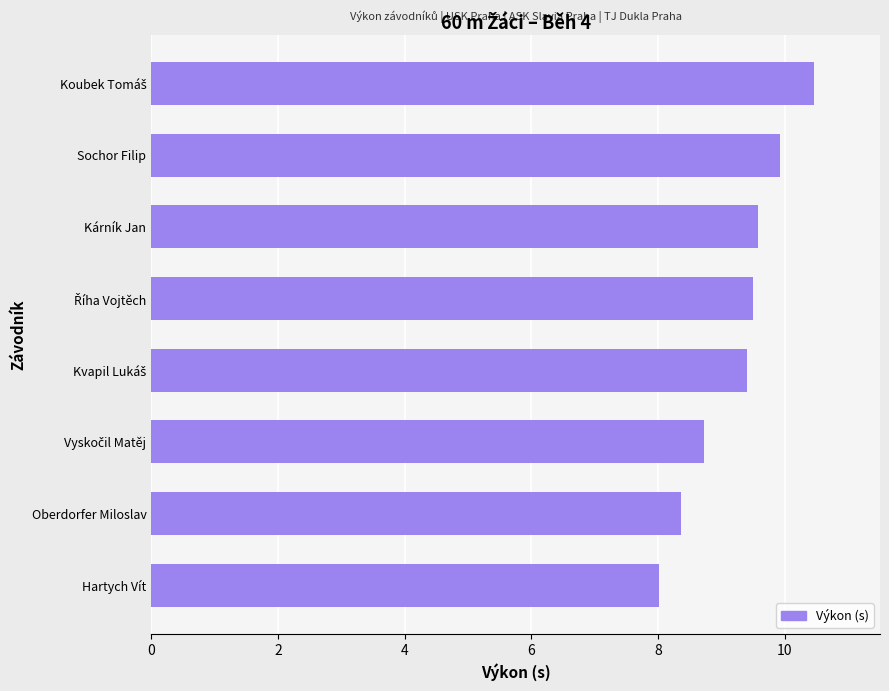

What is the minimum value shown in the chart?

8.0